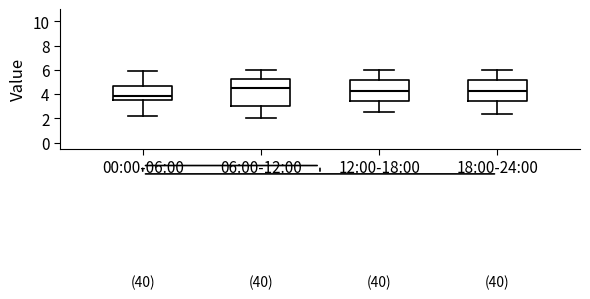

Reading left to right, transcribe this box plot: for each box, give where its median line is, the range the box spans, and where its two whiskers end, as read against the y-axis. The values are not printed on the chart, so give them approximately, as read against the axis.

00:00-06:00: median 3.8, box 3.6 to 4.8, whiskers 2.2 to 6.0
06:00-12:00: median 4.4, box 3.0 to 5.2, whiskers 2.0 to 6.0
12:00-18:00: median 4.2, box 3.4 to 5.2, whiskers 2.6 to 6.0
18:00-24:00: median 4.2, box 3.4 to 5.2, whiskers 2.4 to 6.0